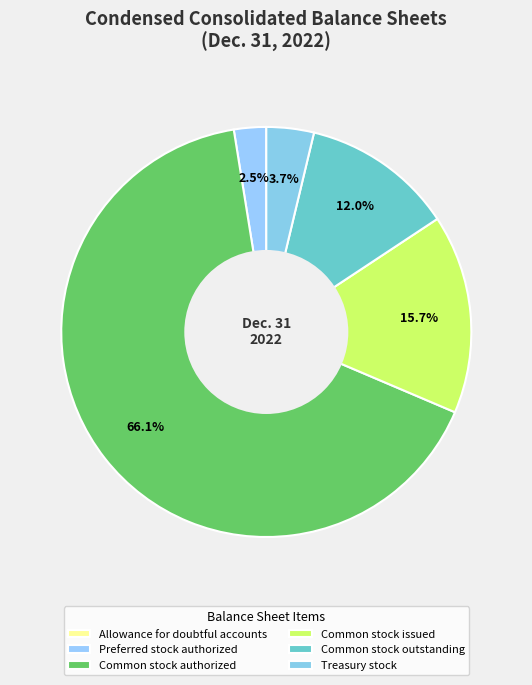

To the nearest percent, what portion does Common stock issued represent?

16%